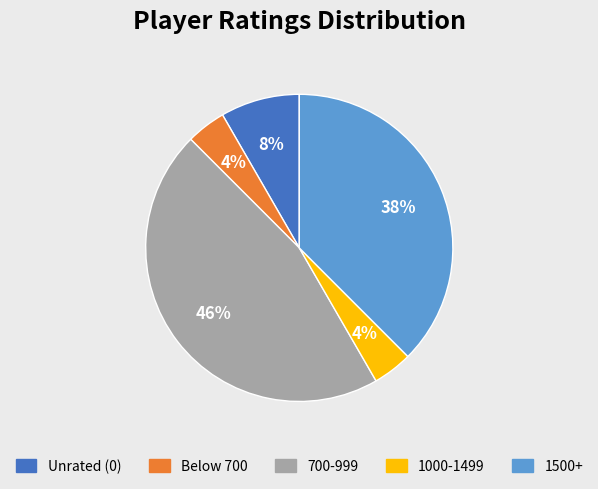

Is there any slice that represents more than half of the pie?

No